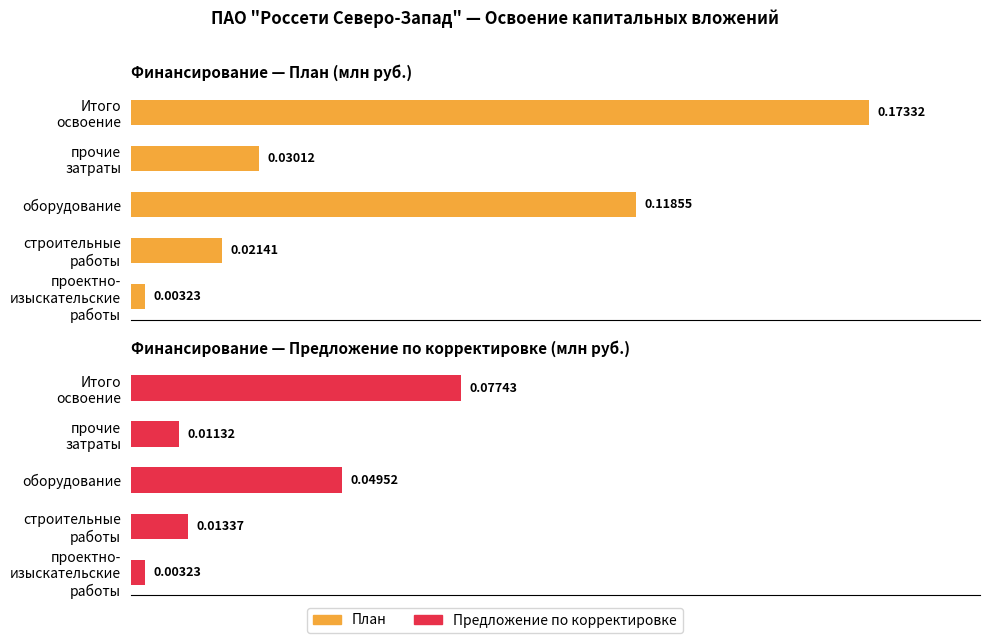

Between строительные работы and Итого освоение, which series saw the biggest shift?

План